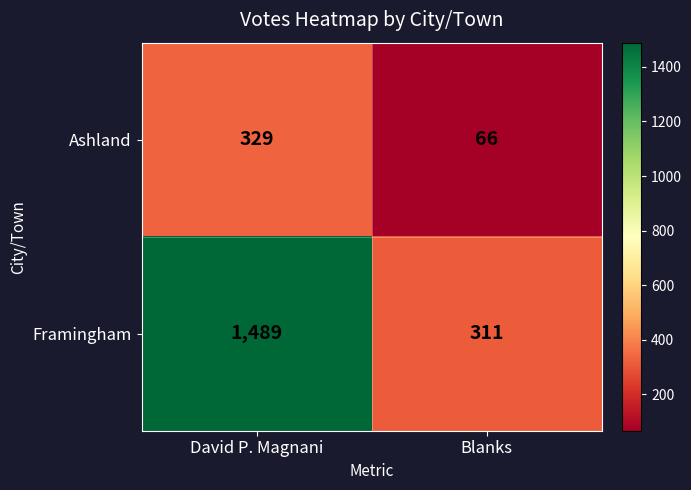

Rank the series at Blanks from lowest to highest value.

Ashland, Framingham